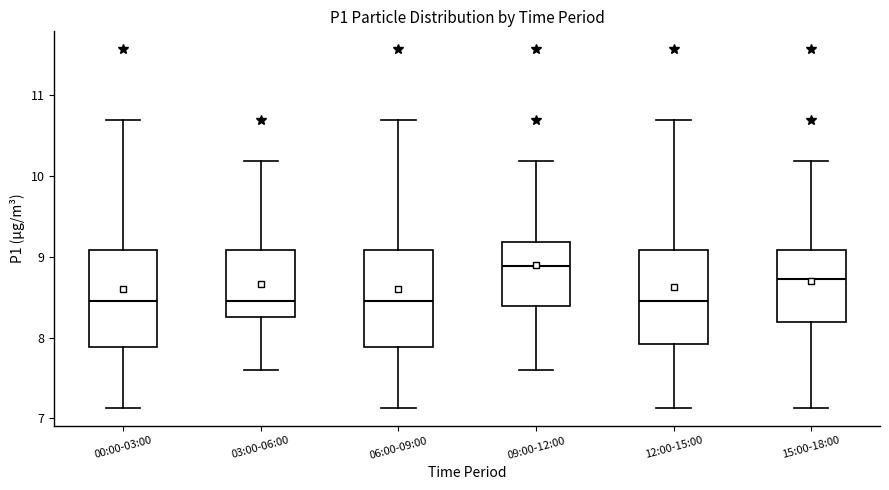

Where does the median line of the box for 15:00-18:00 sit on the y-axis? The values are not printed on the chart, so give them approximately, as read against the axis.

8.7